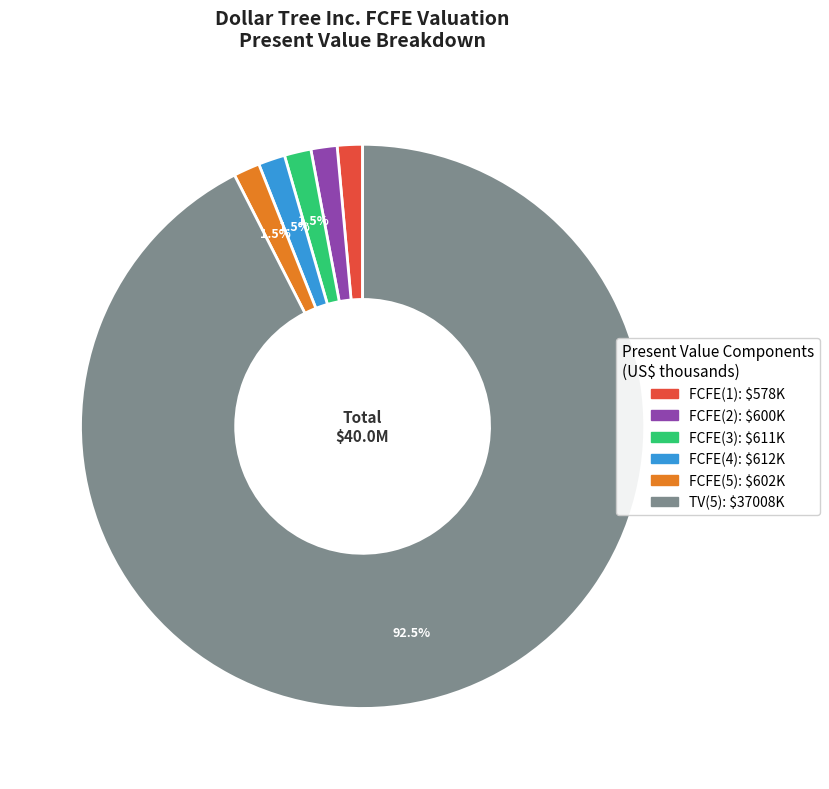

Approximately how many times larger is the value at FCFE(1) compared to FCFE(4)?

0.9